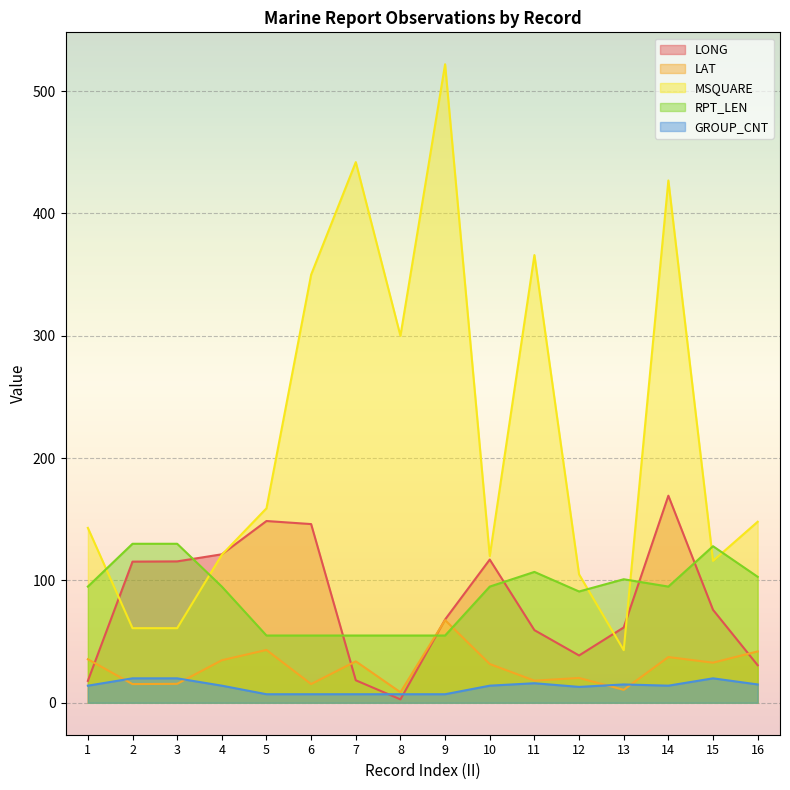

What is the average value of the LONG series?

81.7